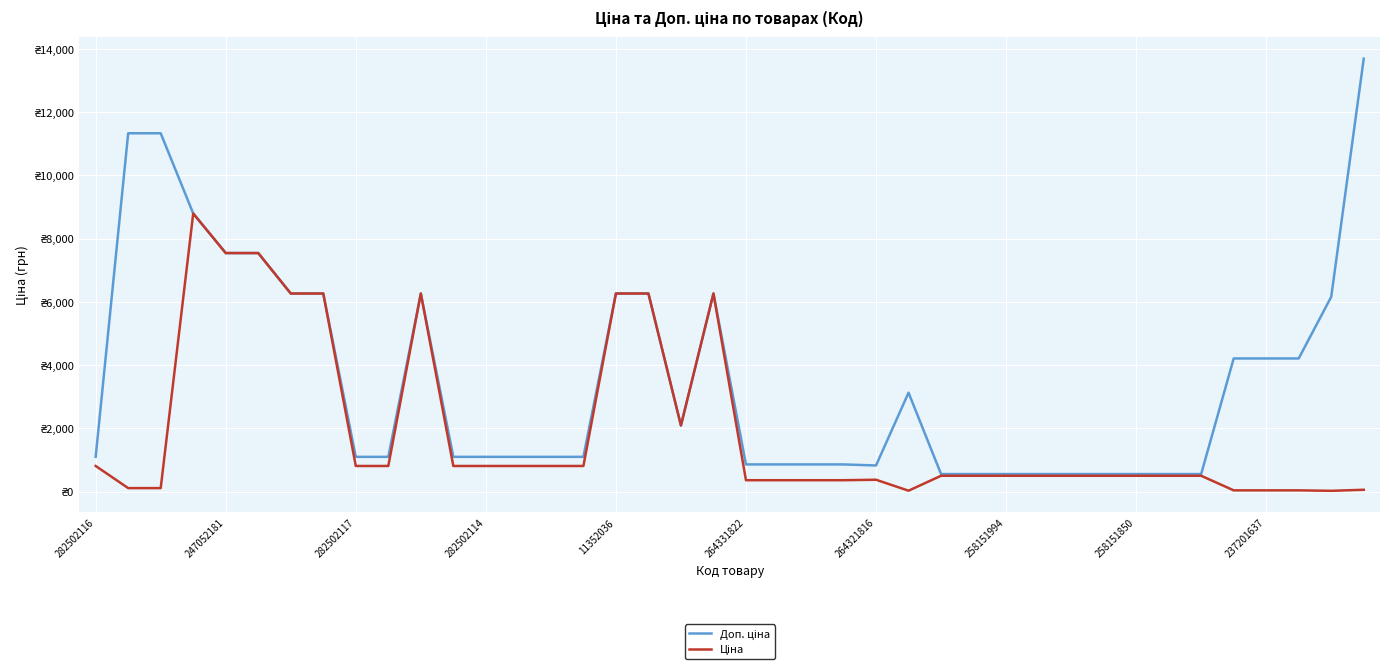

What is the value of the Доп. ціна point at the 27th from the left?

558.0